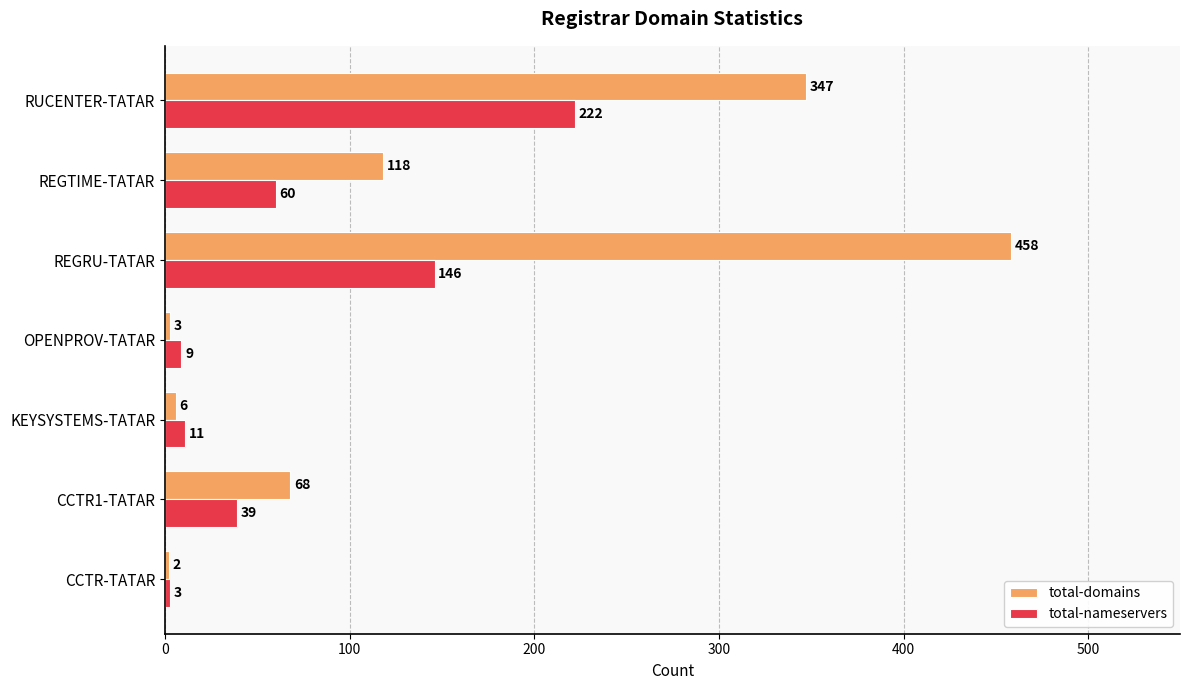

List the labels in order of total-domains value, smallest first.

CCTR-TATAR, OPENPROV-TATAR, KEYSYSTEMS-TATAR, CCTR1-TATAR, REGTIME-TATAR, RUCENTER-TATAR, REGRU-TATAR